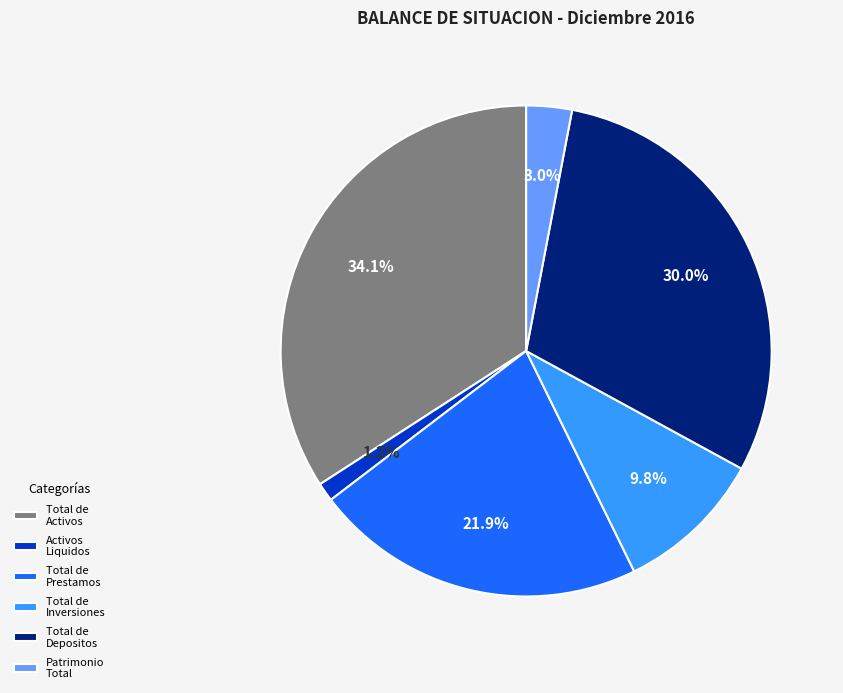

Is there any slice that represents more than half of the pie?

No